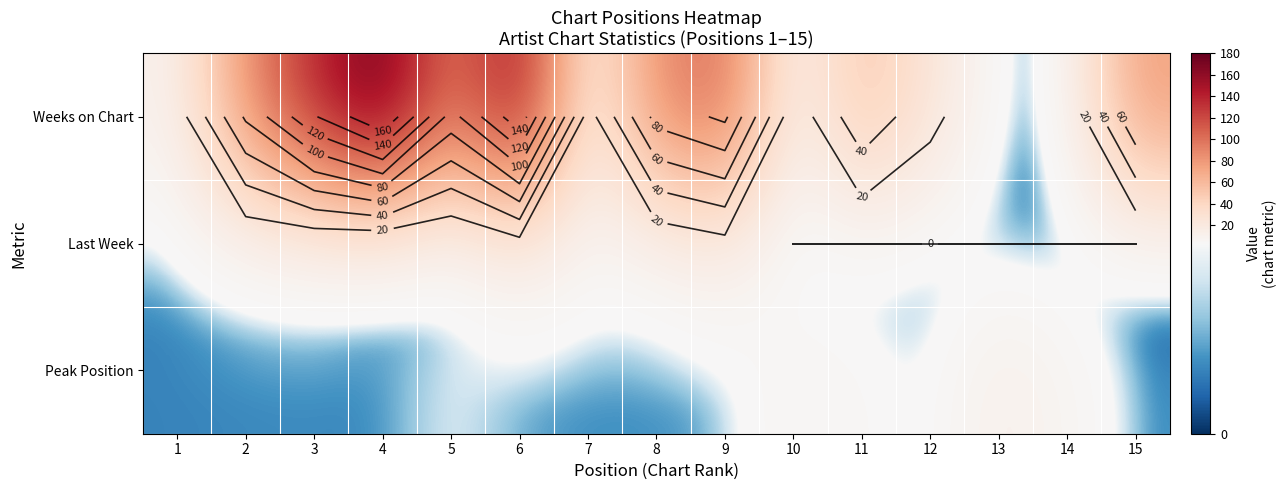

What is the difference between the second highest and second lowest values in the Last Week series?

13